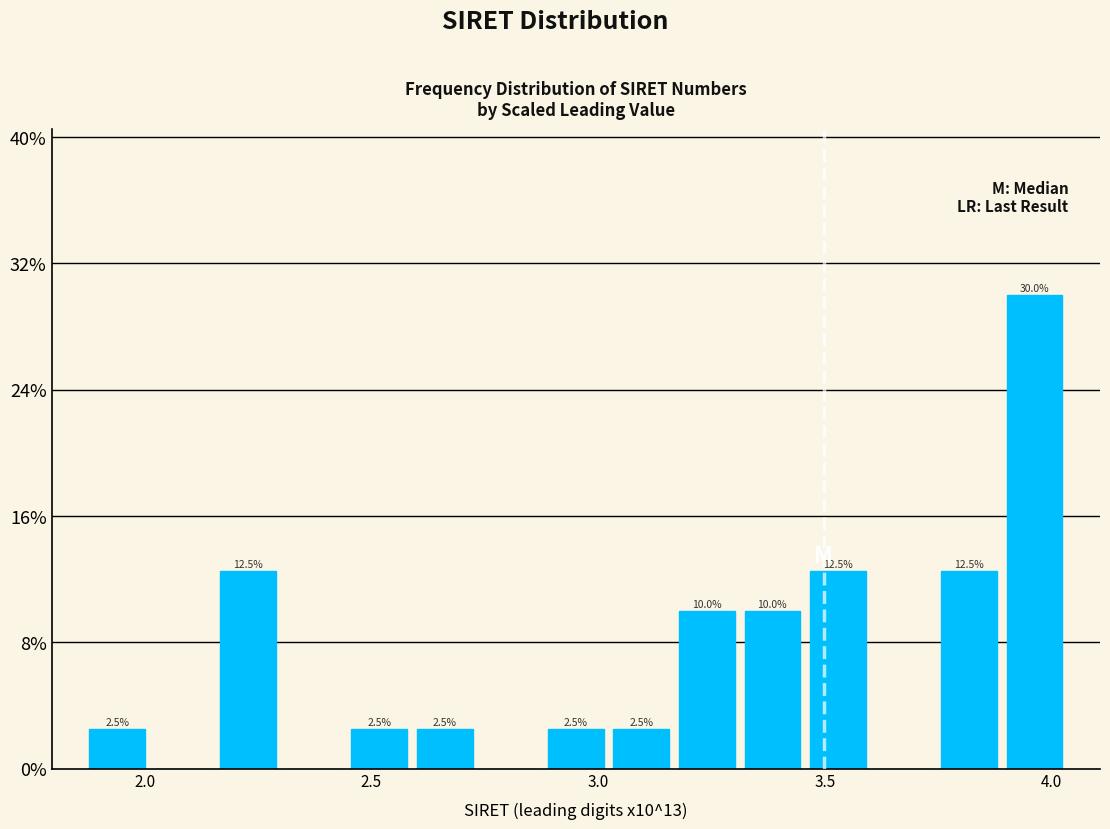

Read against the x-axis, roughly where is the centre of the tallest bar?

3.95